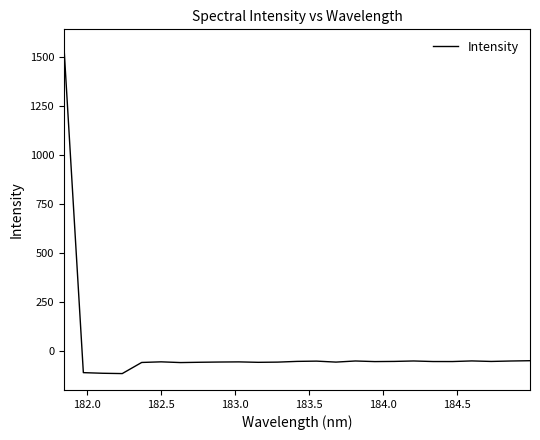

What is the smallest value displayed?

-113.8